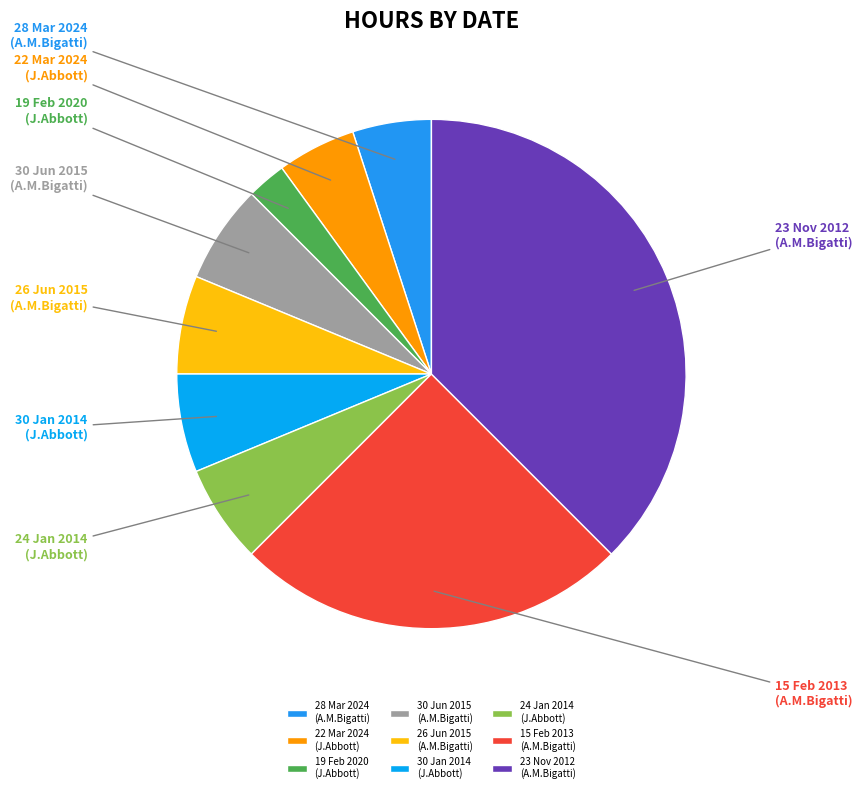

To the nearest percent, what is the difference between the 19 Feb 2020 (J.Abbott) and 30 Jan 2014 (J.Abbott) slice percentages?

4%